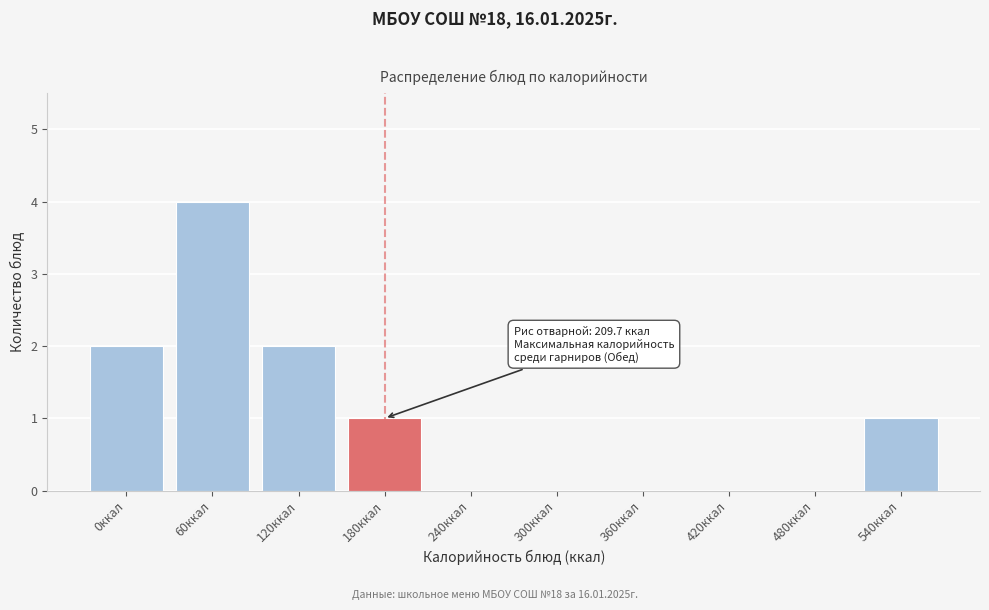

Reading left to right, list all the values displayed in this chart.

0ккал=2	60ккал=4	120ккал=2	180ккал=1	240ккал=0	300ккал=0	360ккал=0	420ккал=0	480ккал=0	540ккал=1